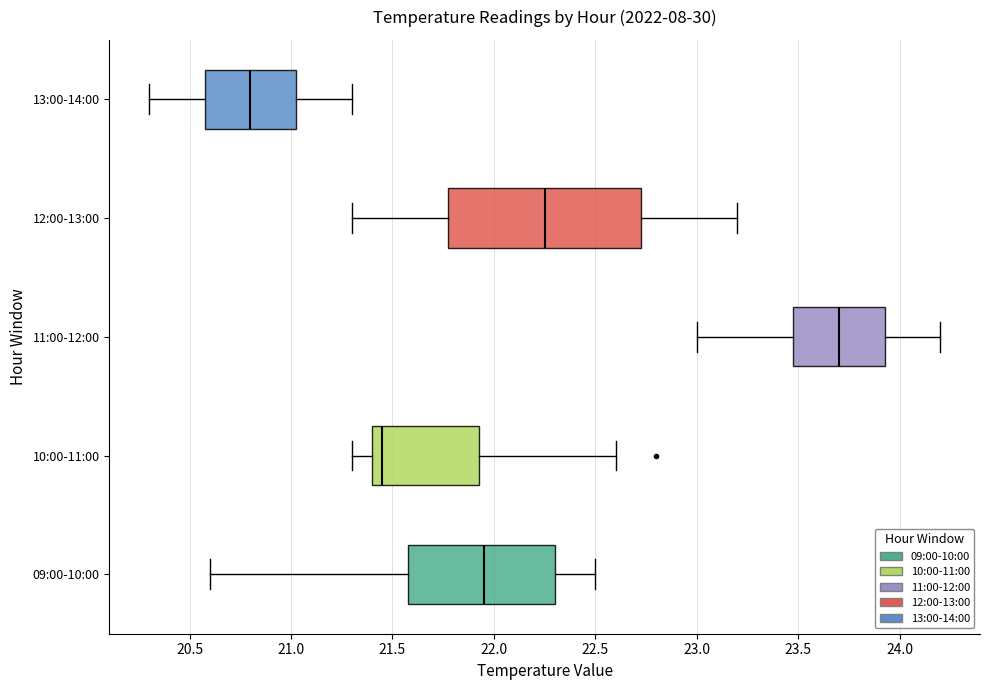

Which box has the furthest to the right median line?

11:00-12:00